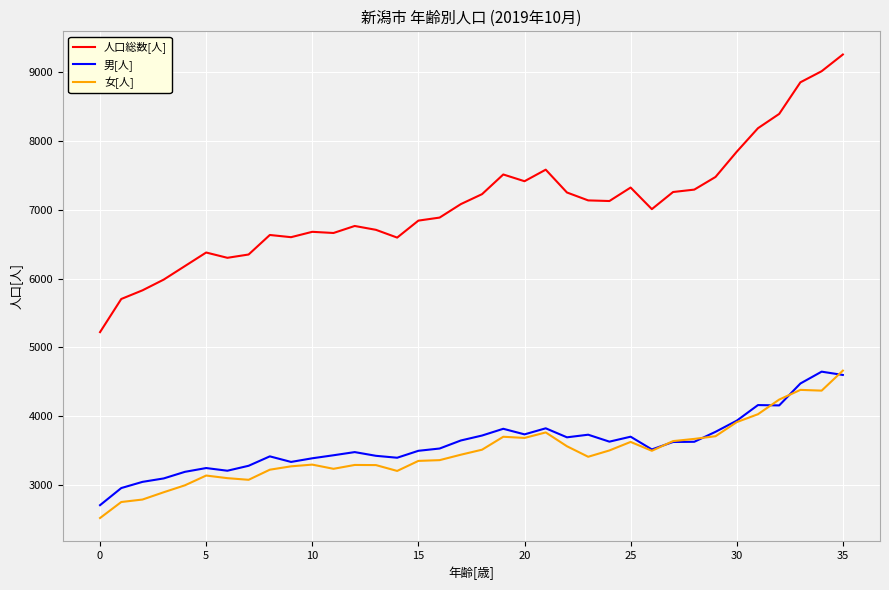

What is the maximum value for 男[人]?

4646